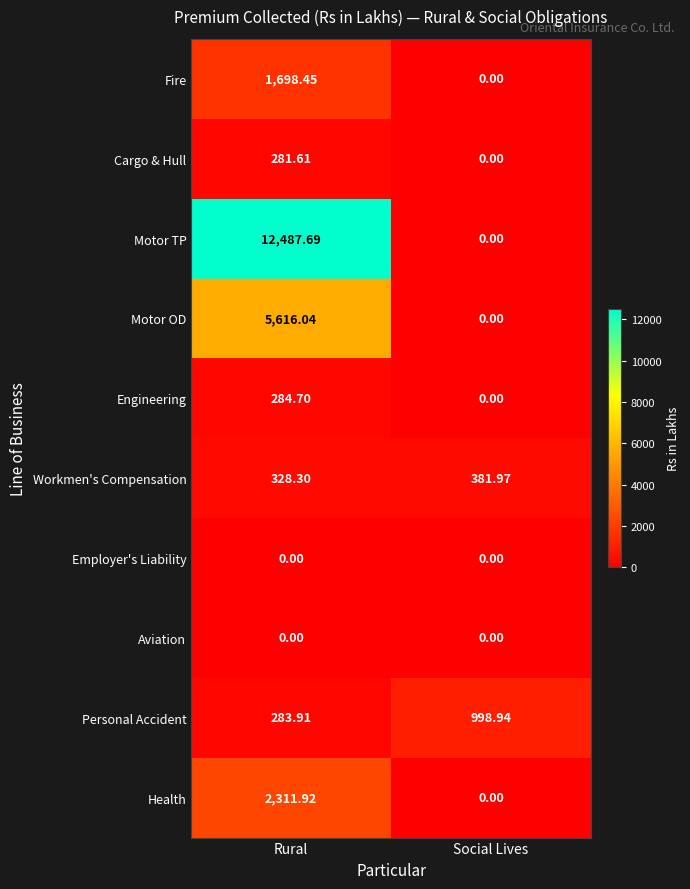

Which category has the lowest value in the Health series?

Social Lives